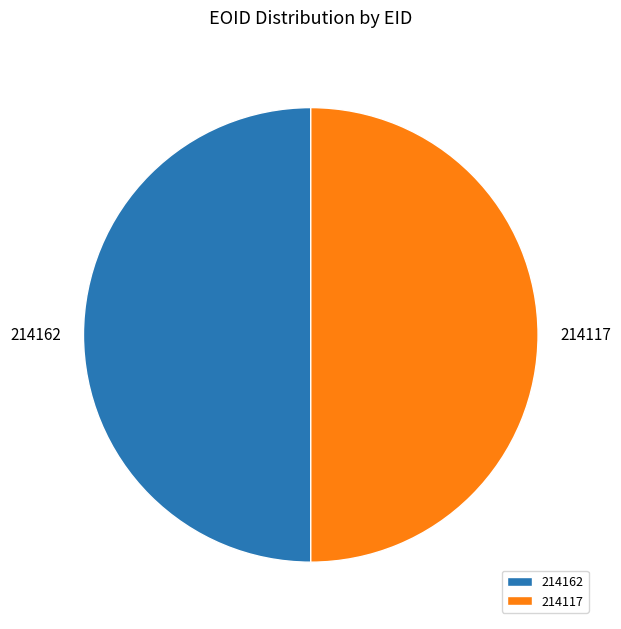

Count the number of slices in the pie.

2